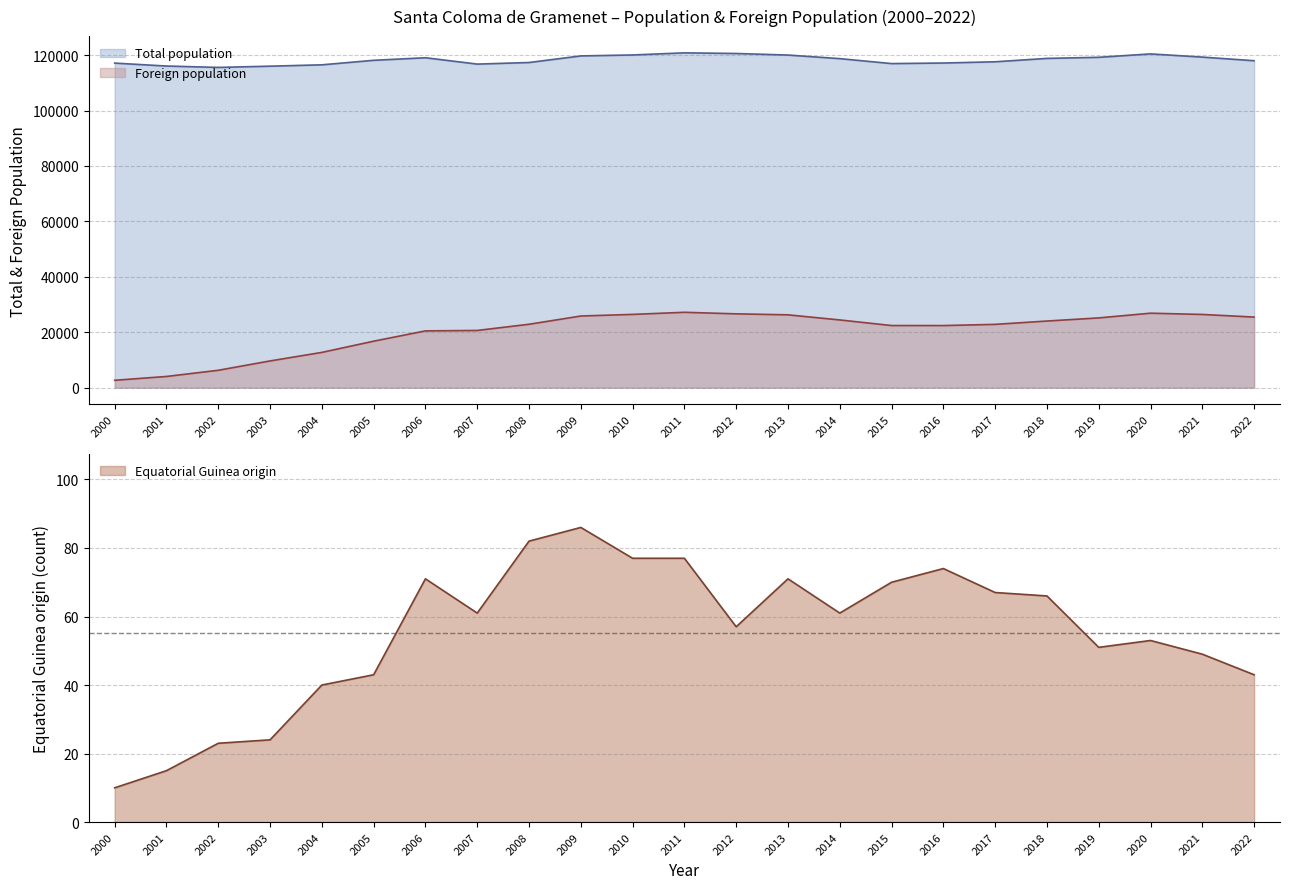

Rank the series by their average value, from lowest to highest.

Equatorial Guinea origin, Foreign population, Total population